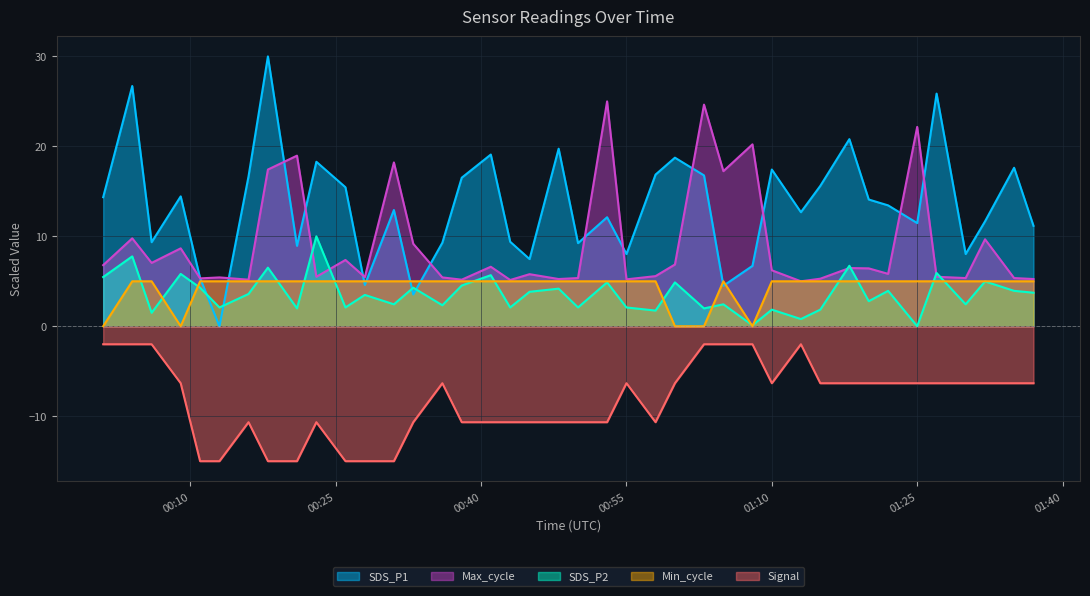

What is the sum of the Max_cycle values at 2023/03/13 00:41 and 2023/03/13 01:37?

11.9